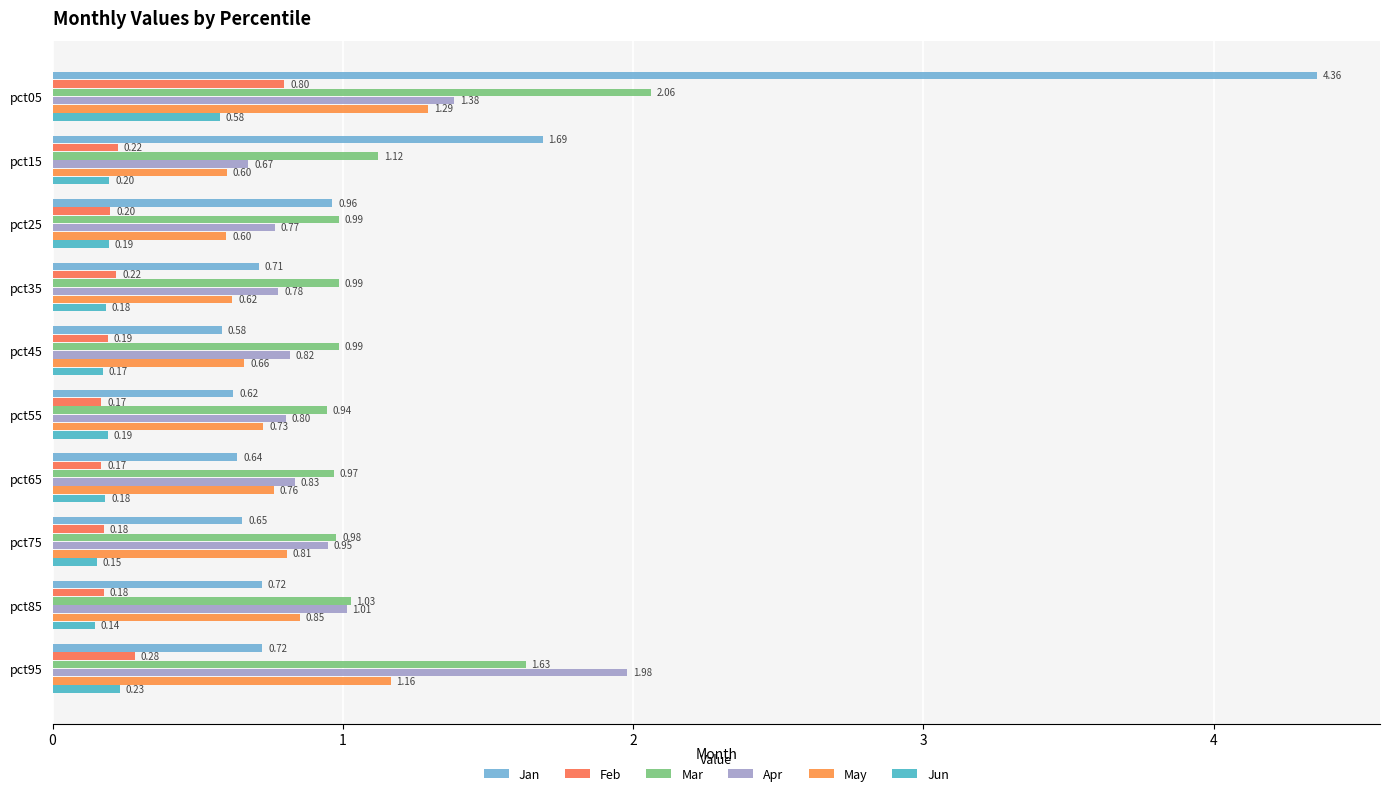

How many series are shown in this chart?

6